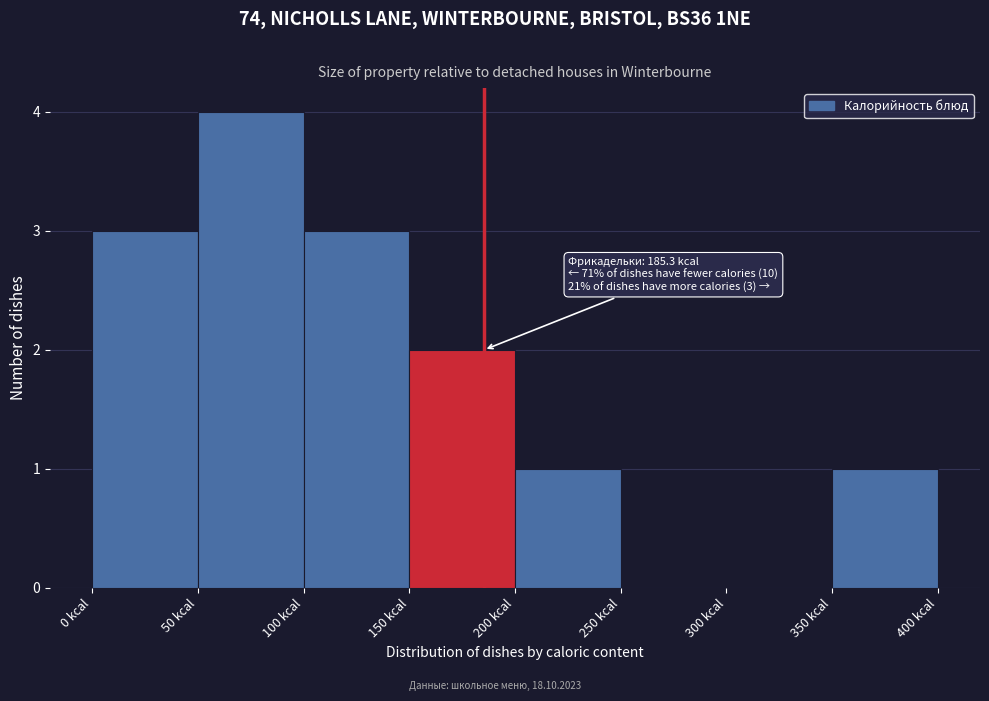

Over which range of the x-axis is the bar tallest?

50 to 100